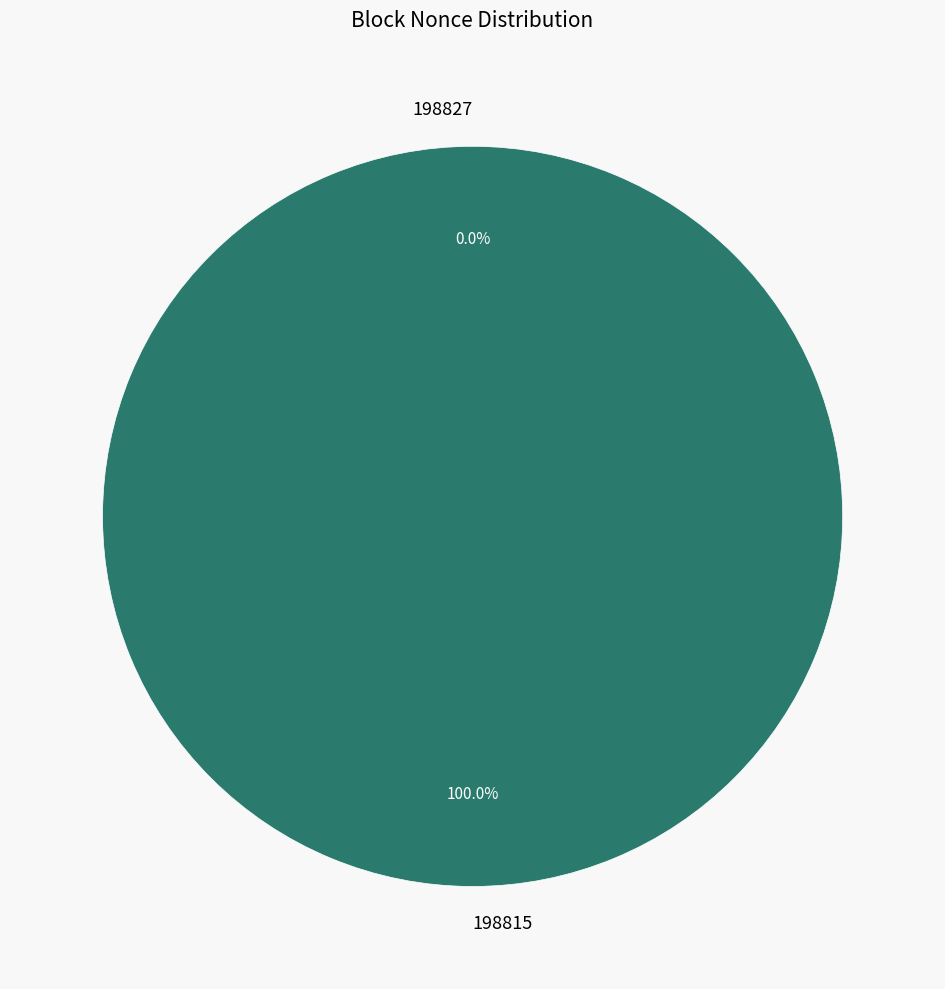

What is the largest slice in the pie chart?

198815